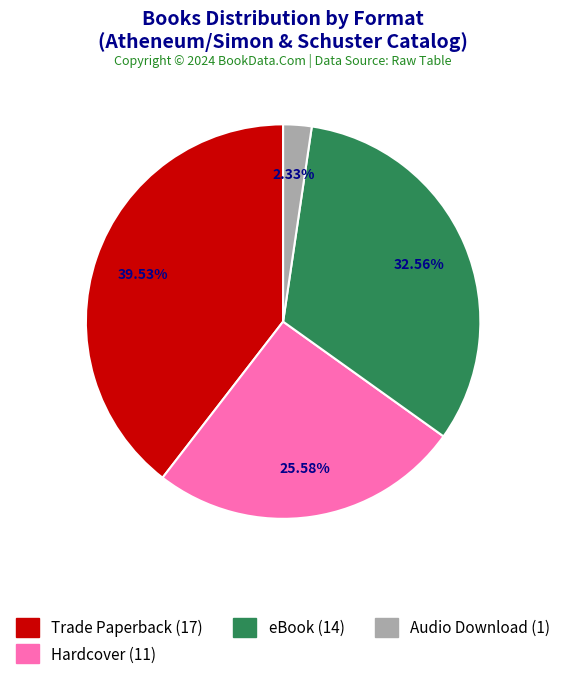

Combined, what portion of the pie is Audio Download and Trade Paperback?

41.9%